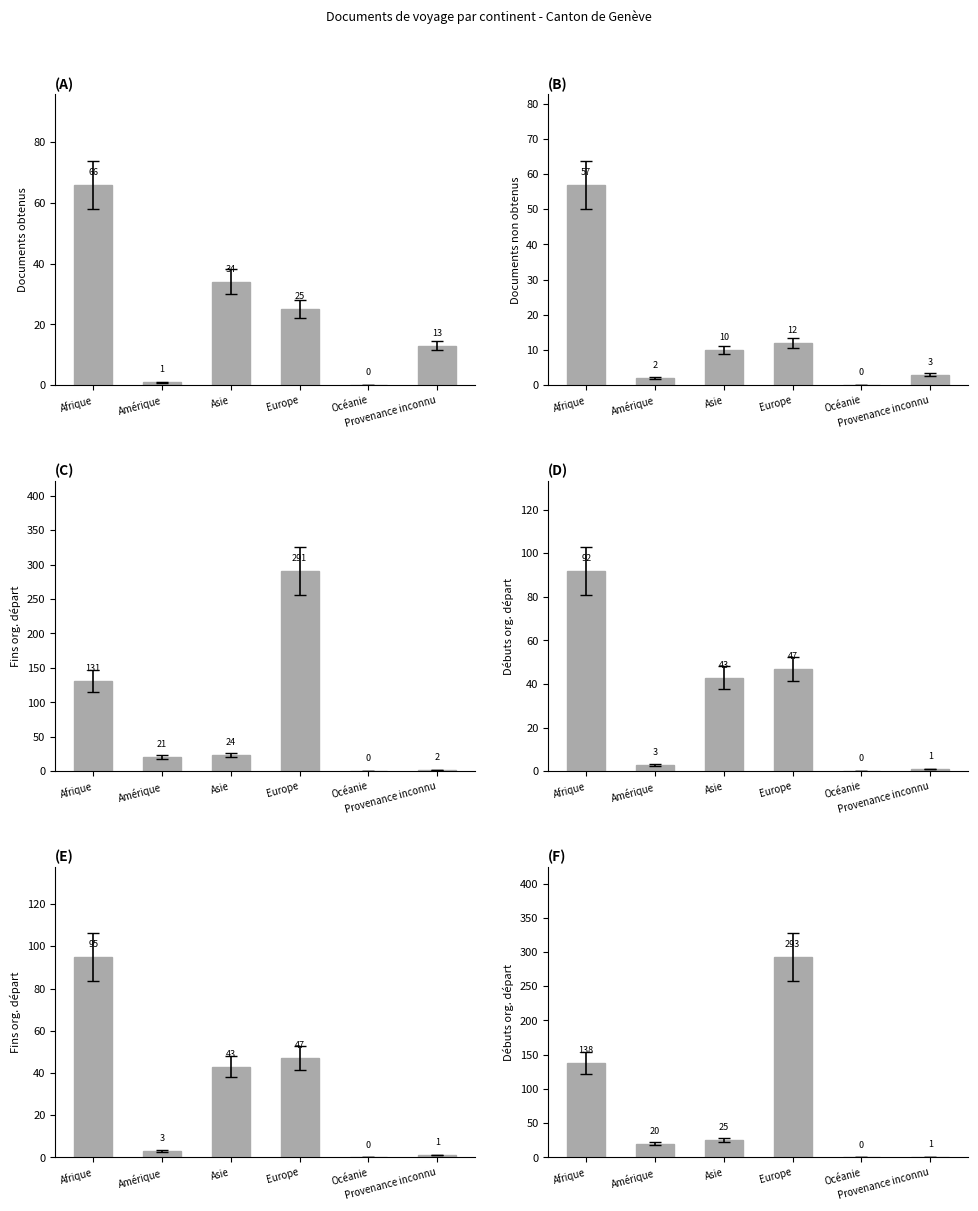

Does the chart contain stacked bars?

No